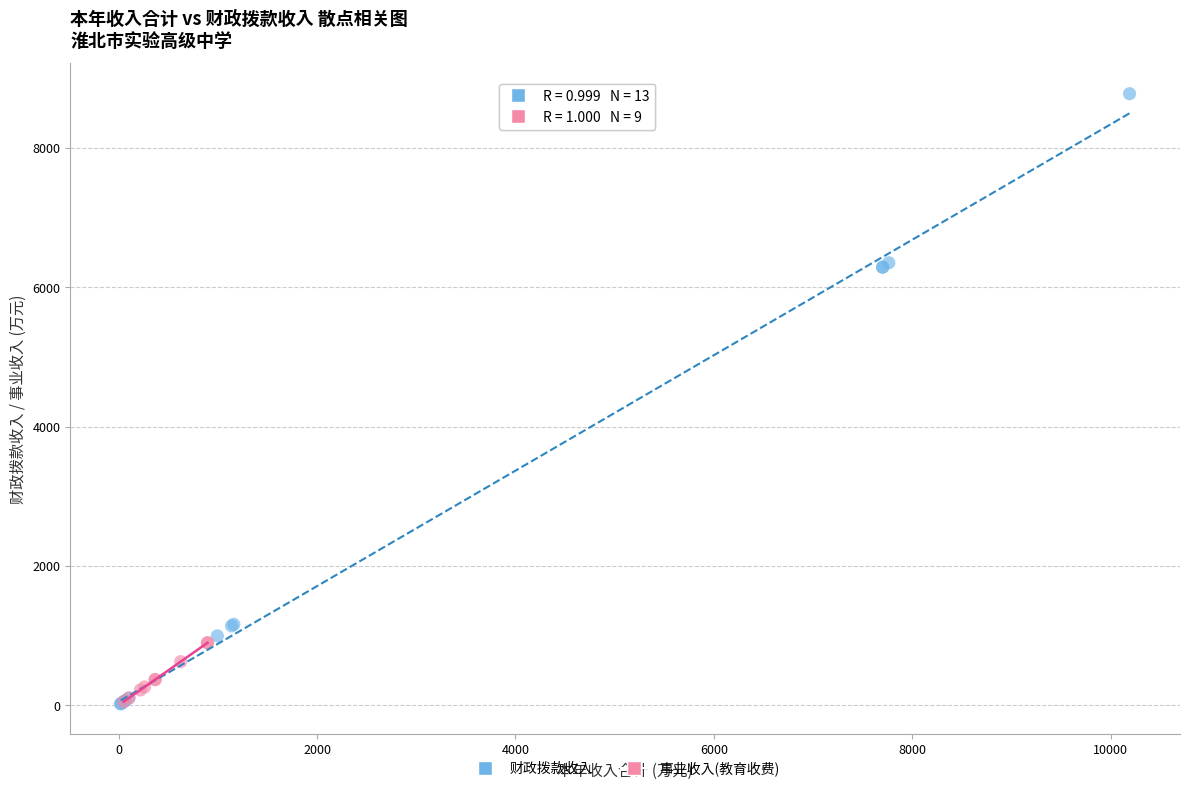

Which series has the largest Y range (max minus min)?

财政拨款收入